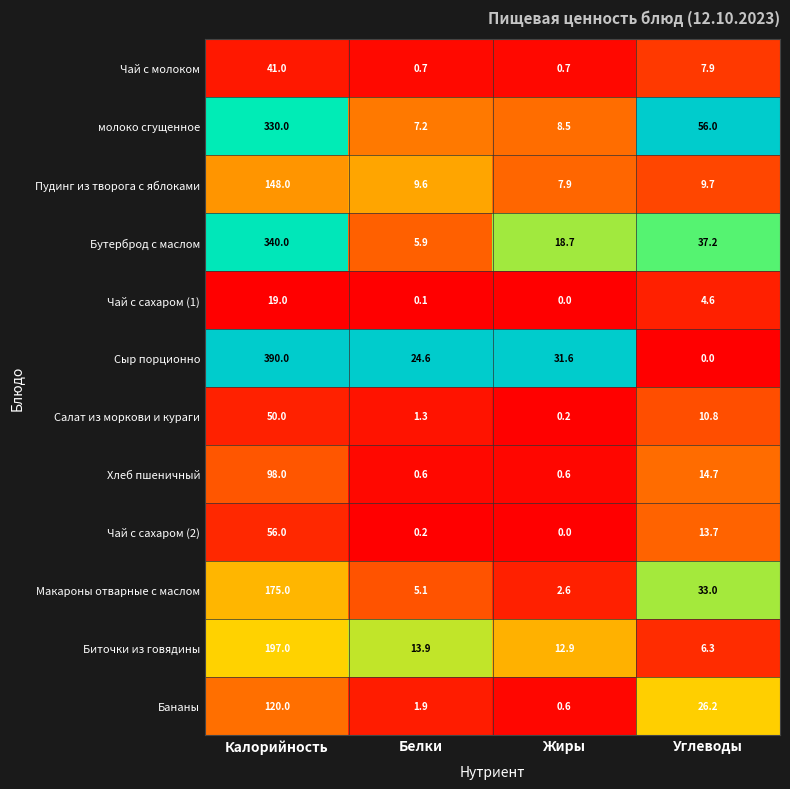

Which category has the highest value across all series?

Калорийность